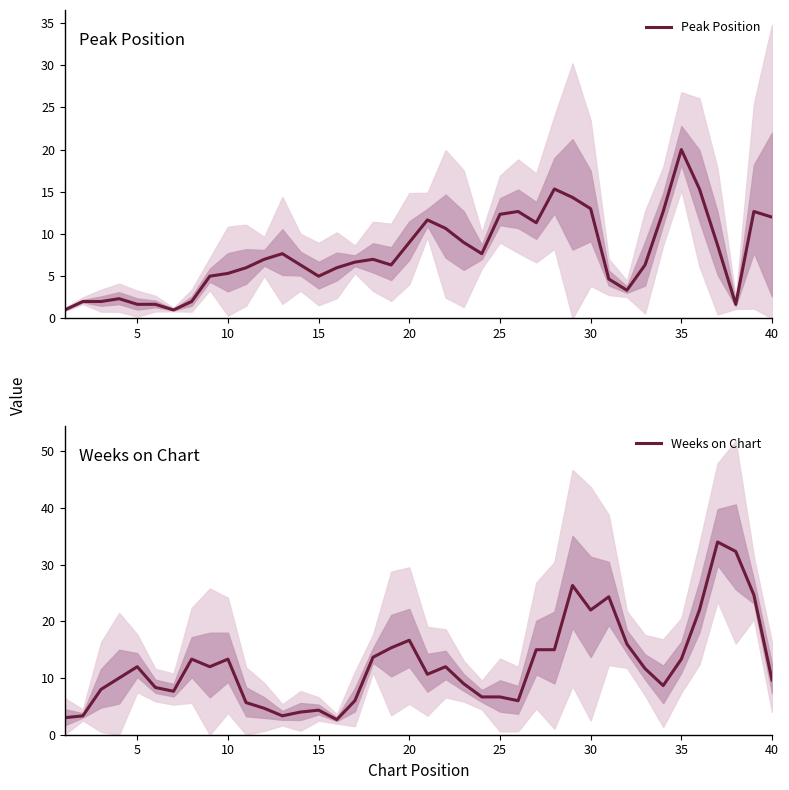

True or false: Peak Position has more than 1 points higher than both neighbors.

True